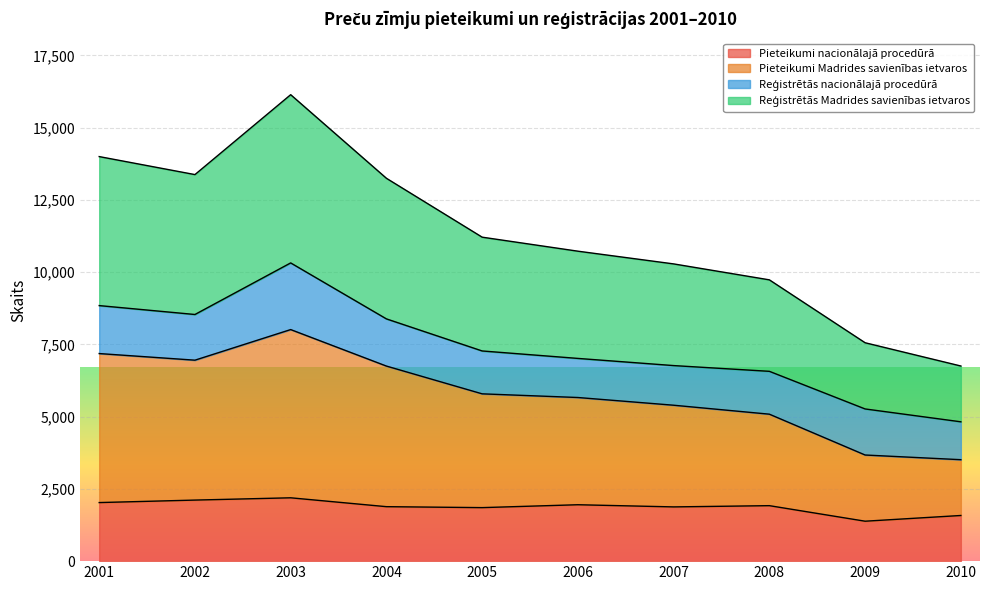

The value of Pieteikumi nacionālajā procedūrā at 2002 is 3598. True or false?

False